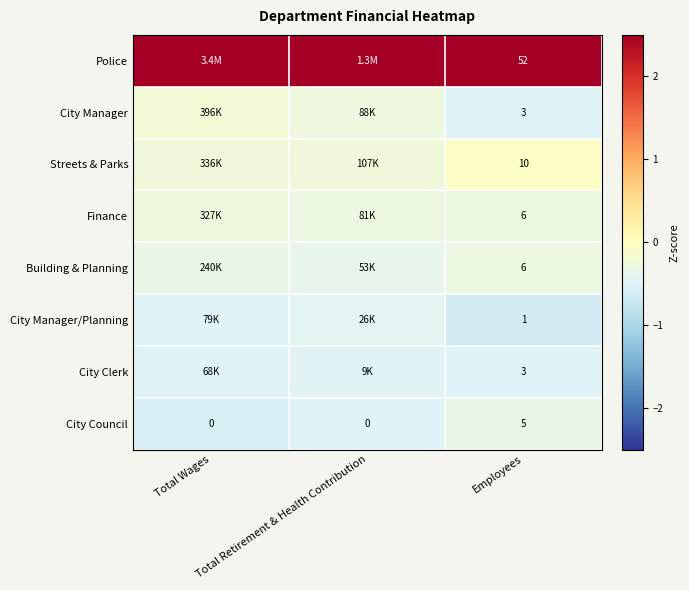

Is the value of City Council at Total Wages greater than the value of Building & Planning at Employees?

No